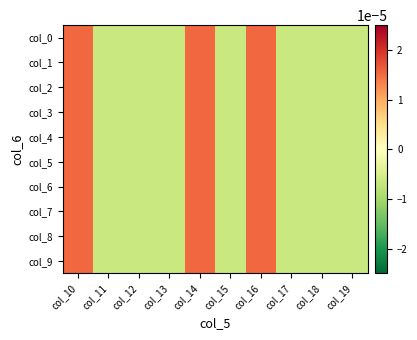

Which series has the largest range (max minus min)?

col_0